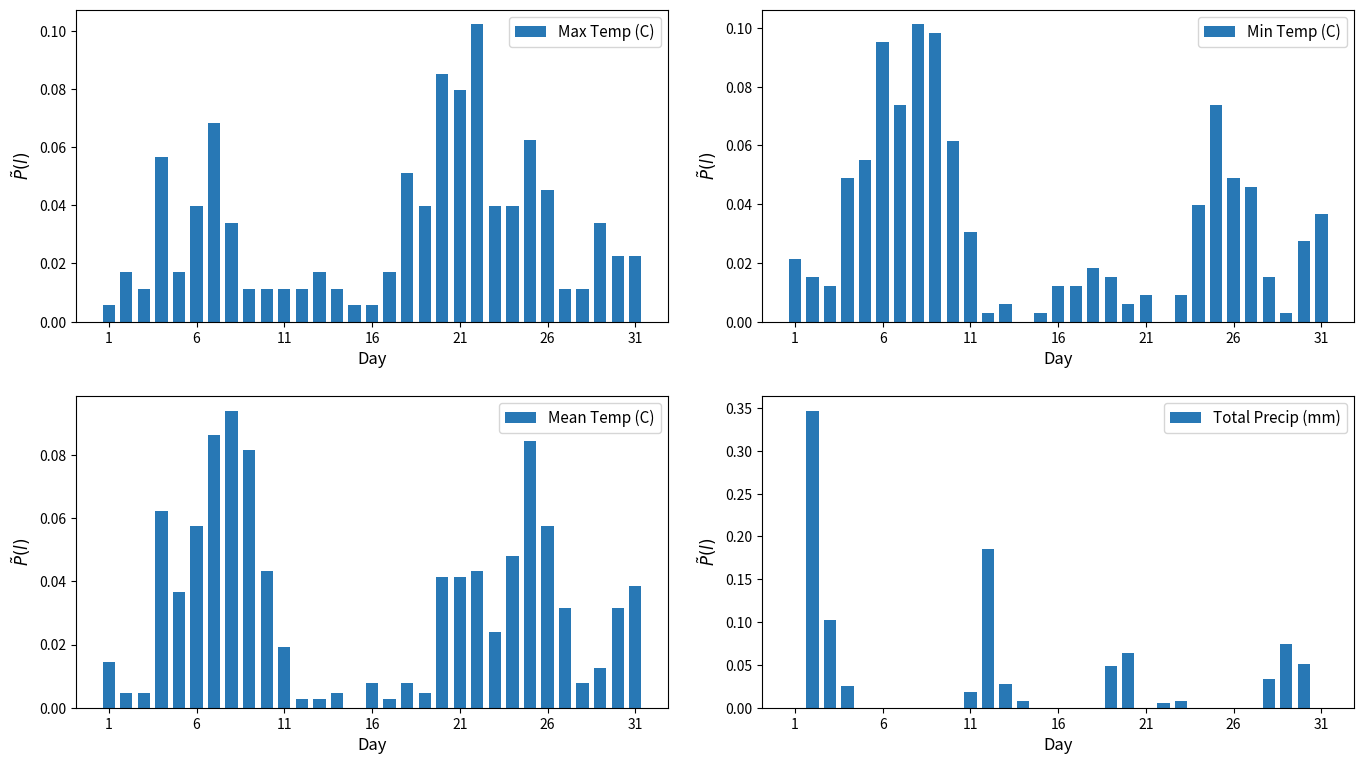

What is the maximum value shown in the chart?

0.3